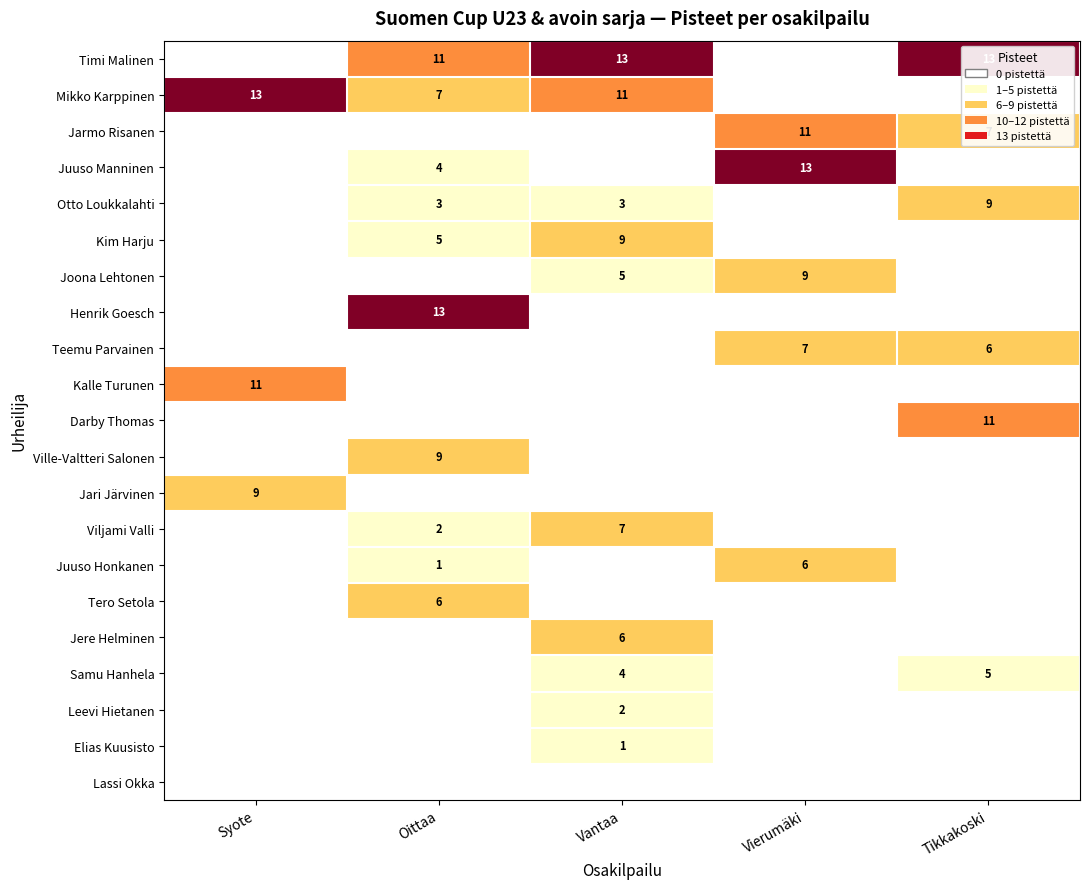

Is it true that Timi Malinen equals 11 at Oittaa?

True